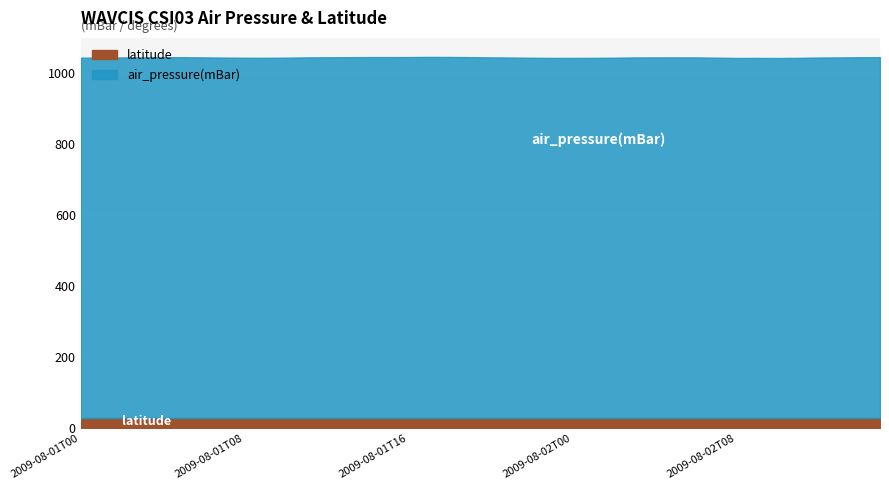

What is the value of the latitude point at the 39th from the left?

29.4